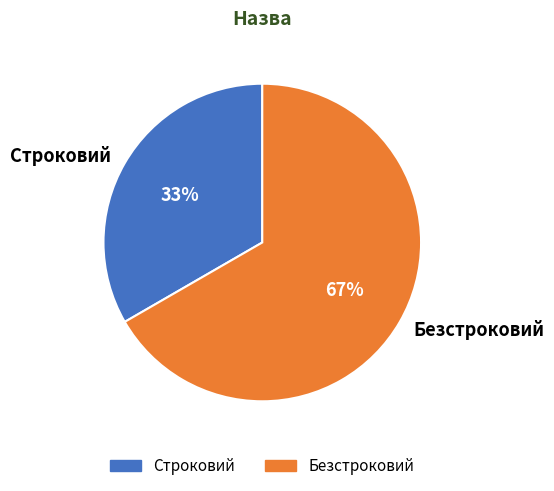

Count the number of slices in the pie.

2